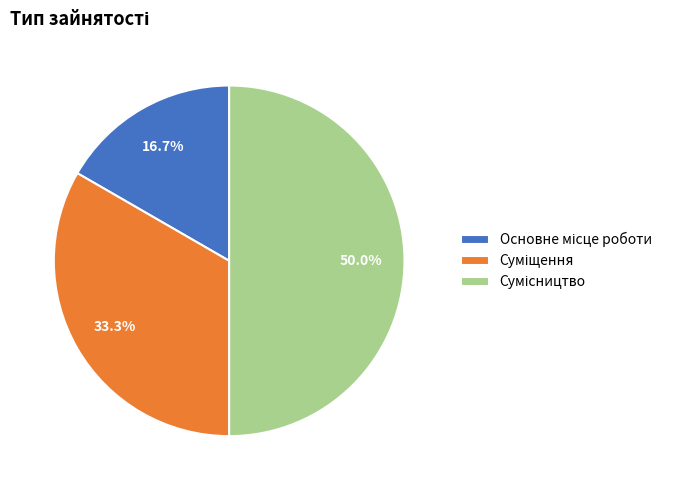

What percentage is the Сумісництво slice, to the nearest percent?

50%